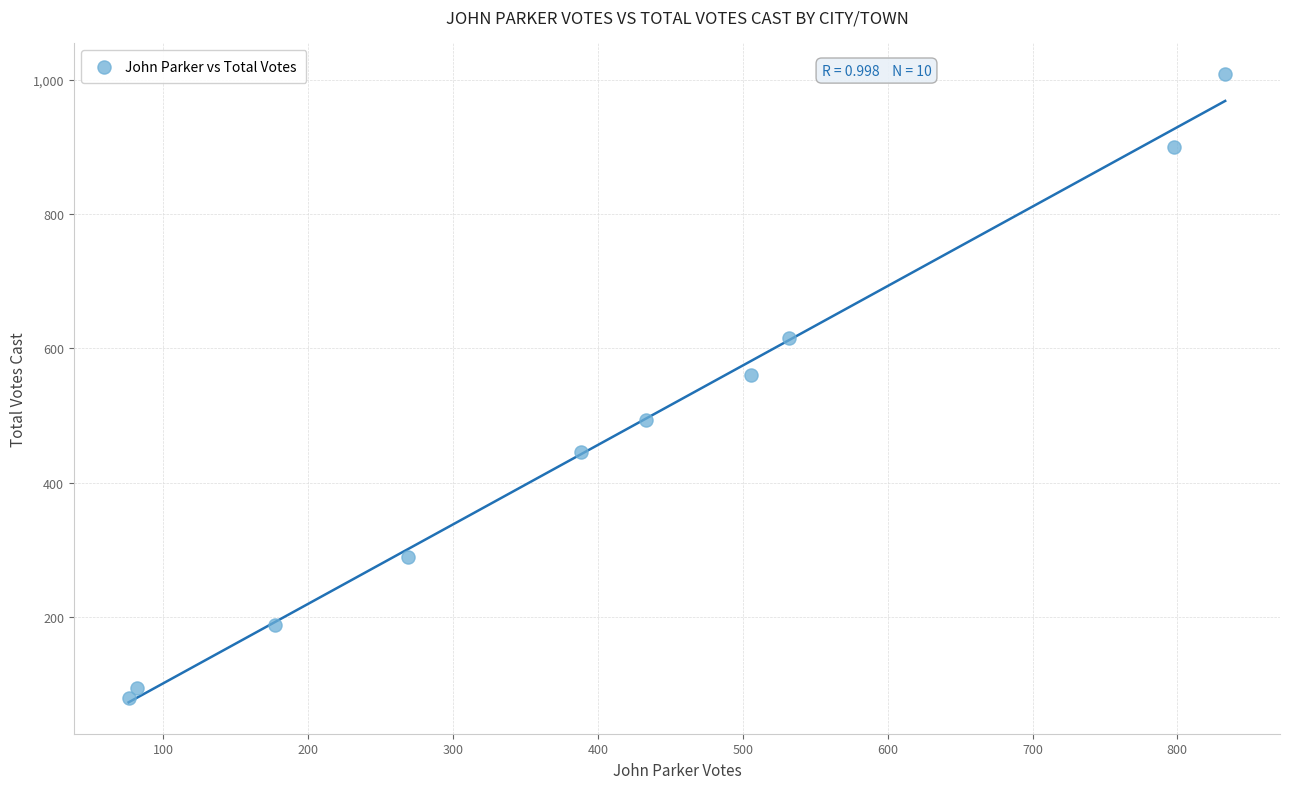

What Y value in the scatter plot is closest to 544?

561